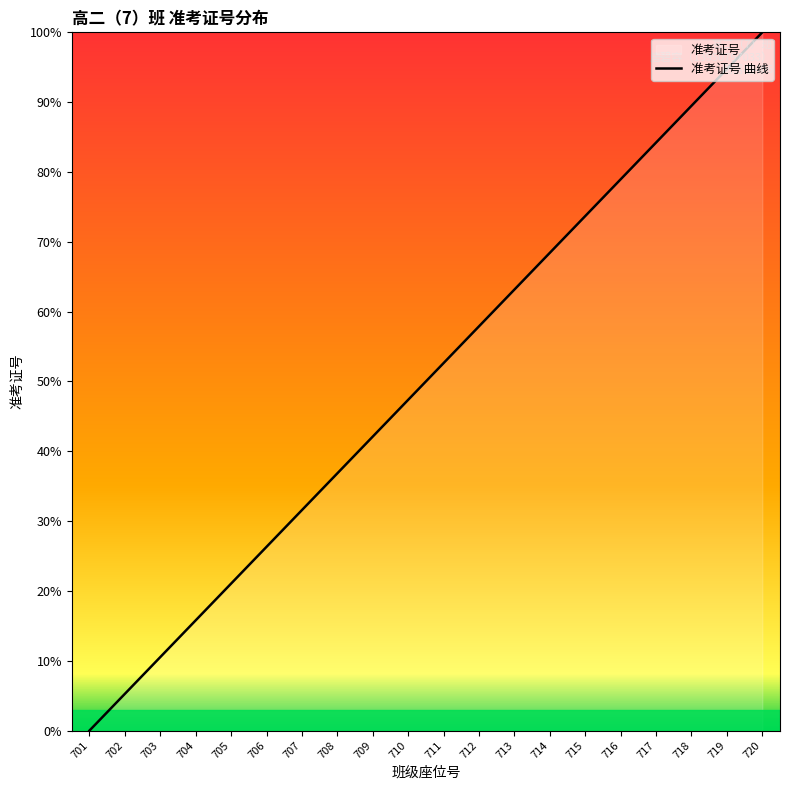

How many data points are above 52?

10